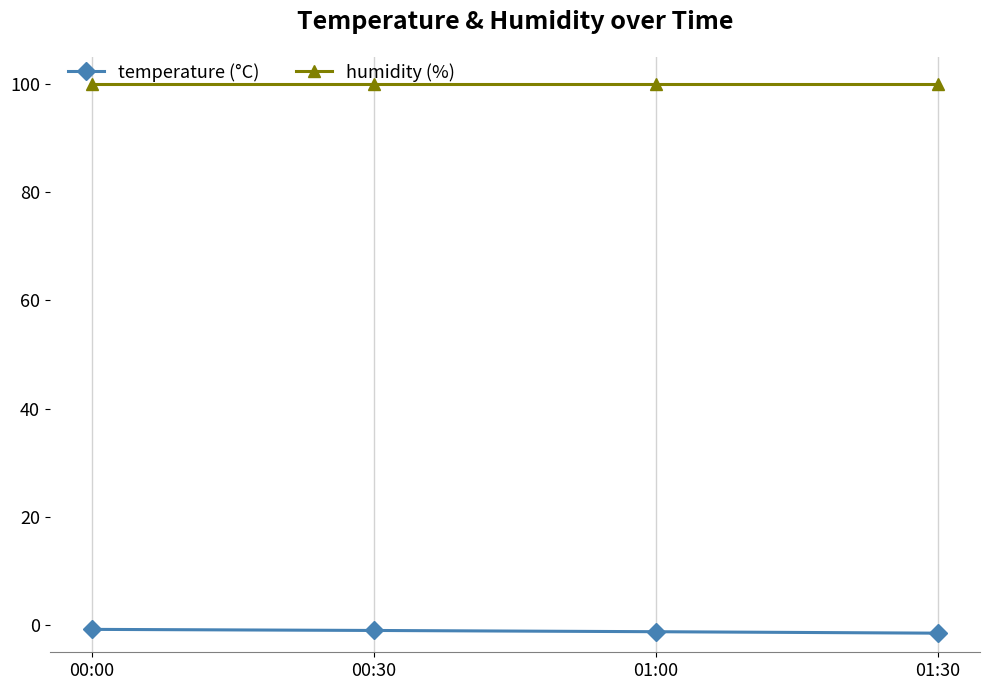

What is the label of the 4th point from the right?

00:00